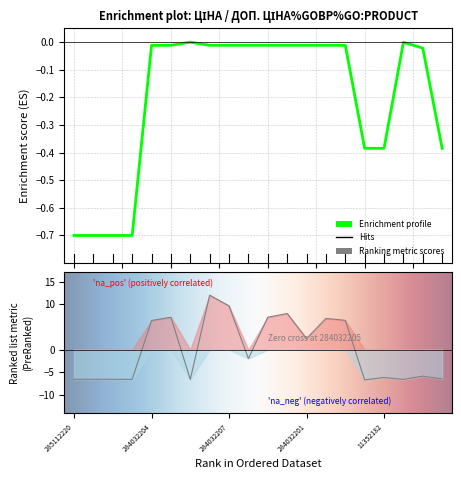

Which has a higher value, 11352151 or 284032204?

284032204